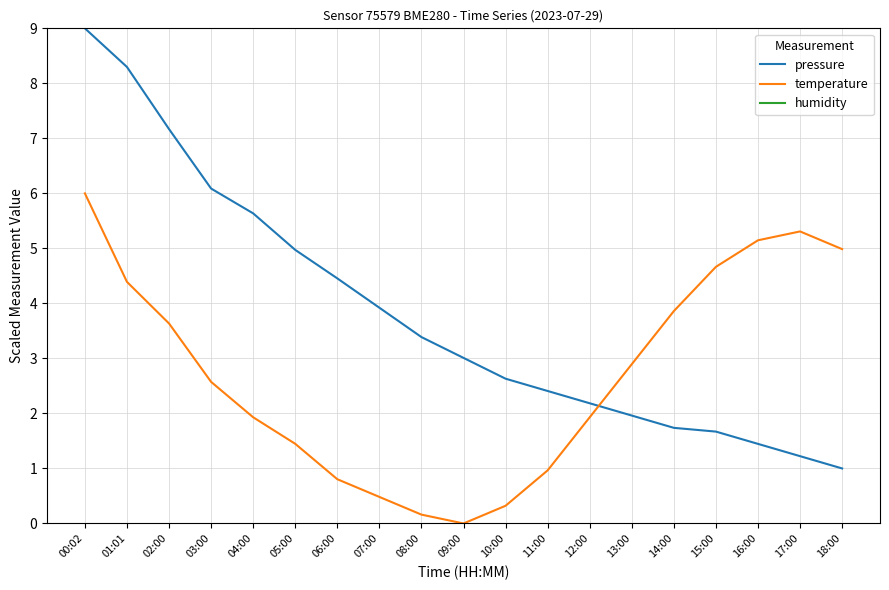

What is the total value across all series at 03:00?

18.7